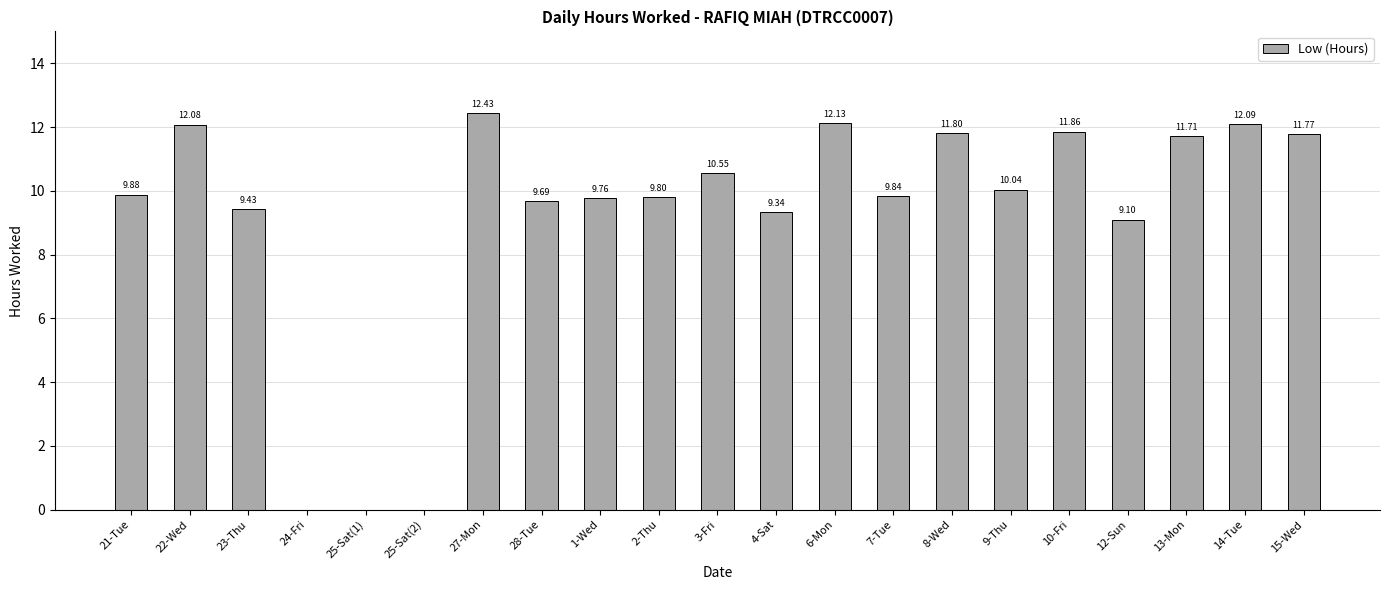

Count the number of categories in the chart.

21